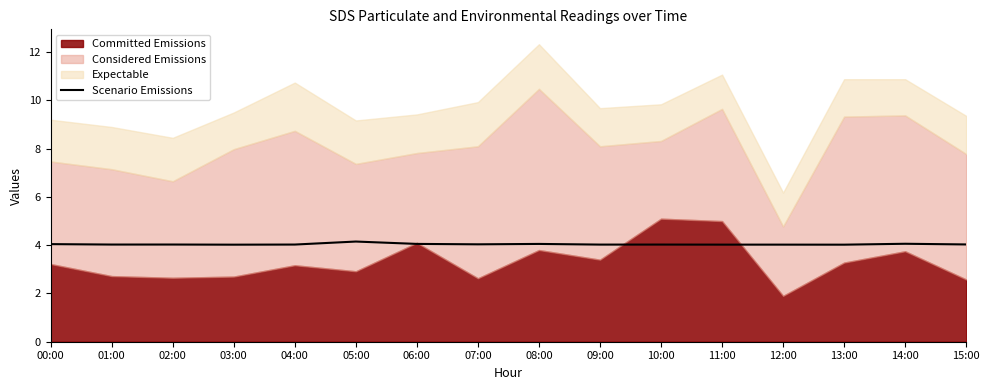

What is the highest value of the Scenario Emissions series?

4.2